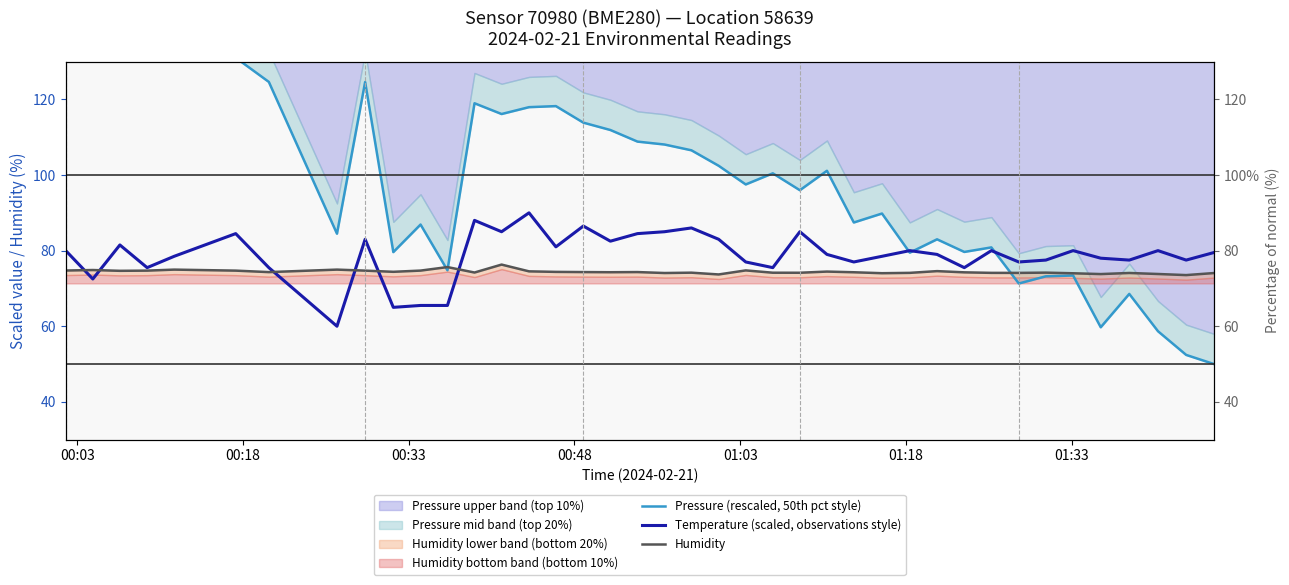

How many interior local valleys does the Temperature (scaled, observations style) series have?

13